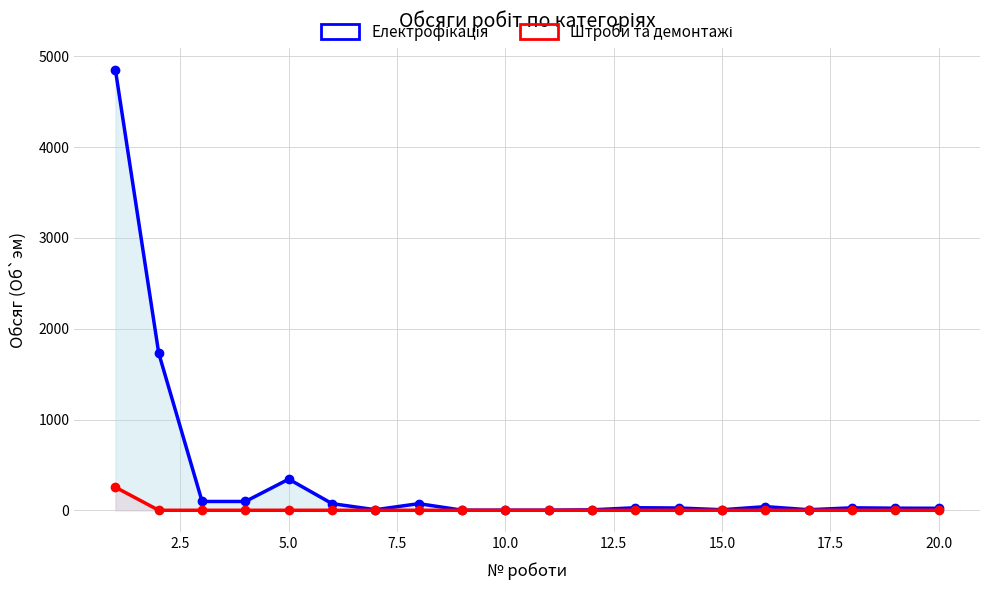

Is the value of Штроби та демонтажі at 7.5 greater than the value of Електрофікація at 18?

No